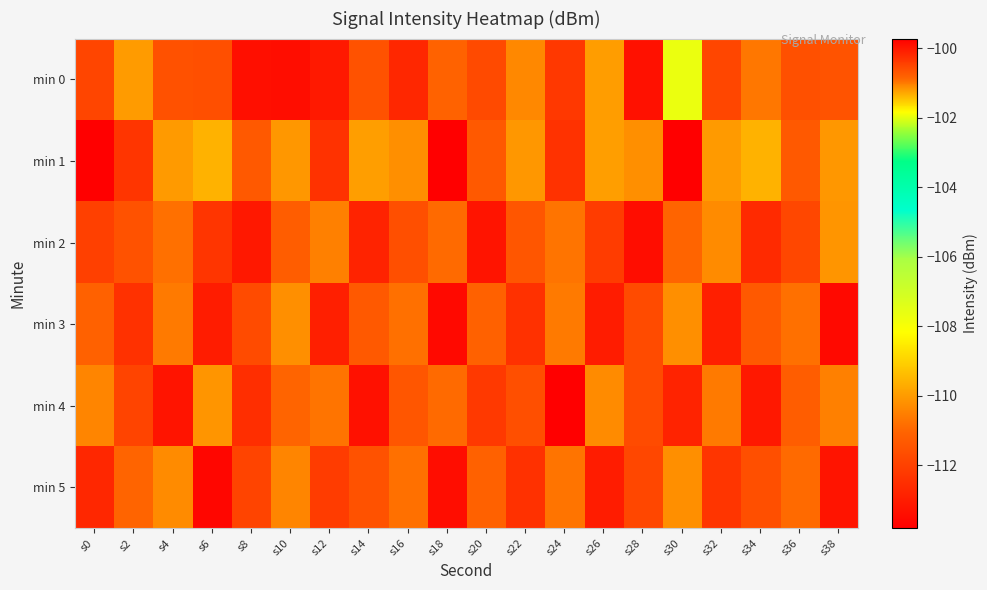

Reading right to left, list all the values displayed in this chart.

min 0: s38=-111.5	s36=-111.6	s34=-110.6	s32=-111.8	s30=-107.7	s28=-113.3	s26=-110.0	s24=-112.2	s22=-110.3	s20=-111.7	s18=-111.1	s16=-112.7	s14=-111.5	s12=-113.1	s10=-113.4	s8=-113.4	s6=-111.6	s4=-111.5	s2=-110.0	s0=-111.9
min 1: s38=-110.1	s36=-111.3	s34=-109.6	s32=-110.0	s30=-113.8	s28=-110.2	s26=-109.9	s24=-112.4	s22=-110.1	s20=-111.3	s18=-113.8	s16=-110.2	s14=-109.9	s12=-112.4	s10=-110.1	s8=-111.3	s6=-109.6	s4=-110.0	s2=-112.3	s0=-99.7
min 2: s38=-110.1	s36=-111.8	s34=-112.6	s32=-110.3	s30=-111.0	s28=-113.4	s26=-112.1	s24=-110.7	s22=-111.4	s20=-113.2	s18=-110.9	s16=-111.6	s14=-112.8	s12=-110.5	s10=-111.2	s8=-113.1	s6=-112.3	s4=-110.8	s2=-111.5	s0=-112.0
min 3: s38=-113.5	s36=-110.8	s34=-111.3	s32=-112.9	s30=-110.2	s28=-111.7	s26=-113.0	s24=-110.6	s22=-112.4	s20=-111.1	s18=-113.5	s16=-110.8	s14=-111.3	s12=-112.9	s10=-110.2	s8=-111.7	s6=-113.0	s4=-110.6	s2=-112.4	s0=-111.1
min 4: s38=-110.5	s36=-111.2	s34=-113.1	s32=-110.6	s30=-112.8	s28=-111.7	s26=-110.3	s24=-113.8	s22=-111.6	s20=-112.2	s18=-110.9	s16=-111.4	s14=-113.3	s12=-110.7	s10=-111.0	s8=-112.5	s6=-110.1	s4=-113.2	s2=-111.9	s0=-110.4
min 5: s38=-113.2	s36=-110.9	s34=-111.6	s32=-112.3	s30=-110.2	s28=-111.8	s26=-113.0	s24=-110.7	s22=-112.4	s20=-111.1	s18=-113.4	s16=-110.8	s14=-111.5	s12=-112.1	s10=-110.4	s8=-111.9	s6=-113.6	s4=-110.3	s2=-111.0	s0=-112.7